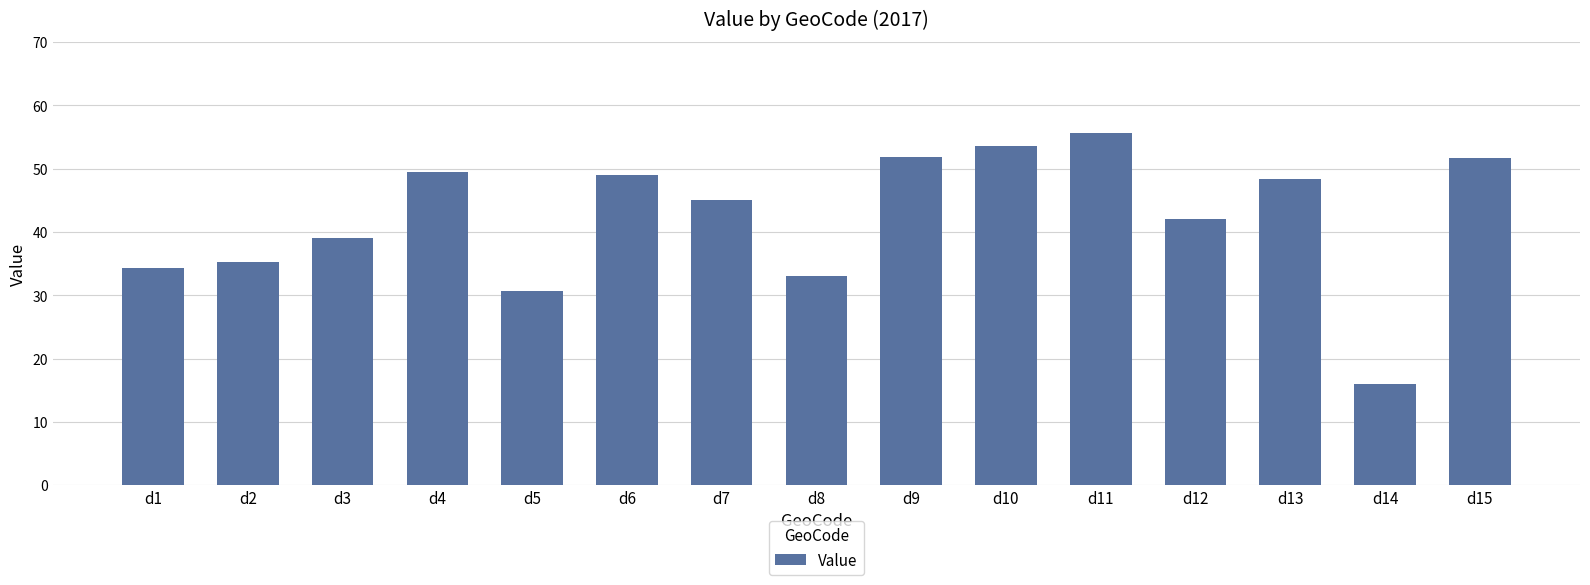

How many distinct data groups are displayed?

1